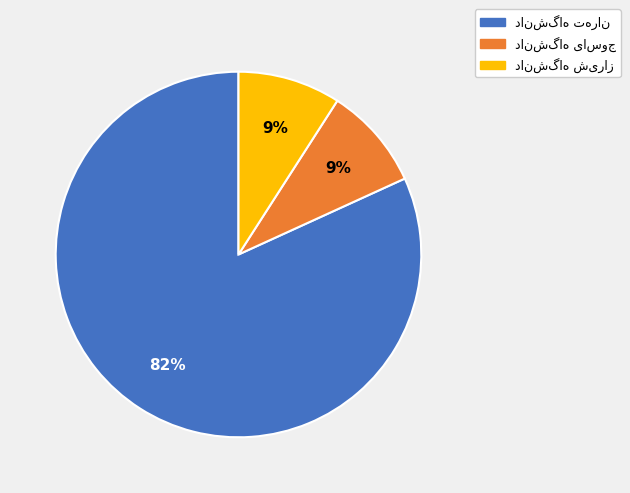

Is there any slice that represents more than half of the pie?

Yes